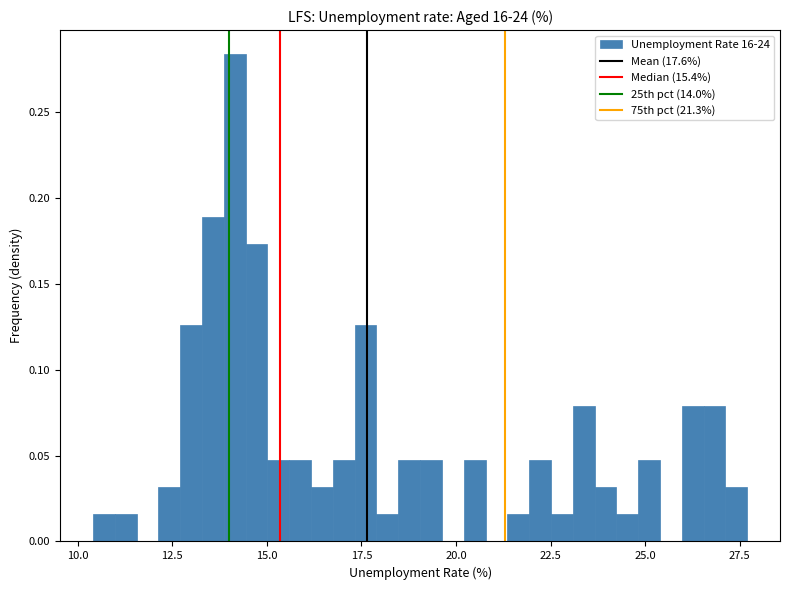

Read against the x-axis, roughly where is the centre of the tallest bar?

14.0